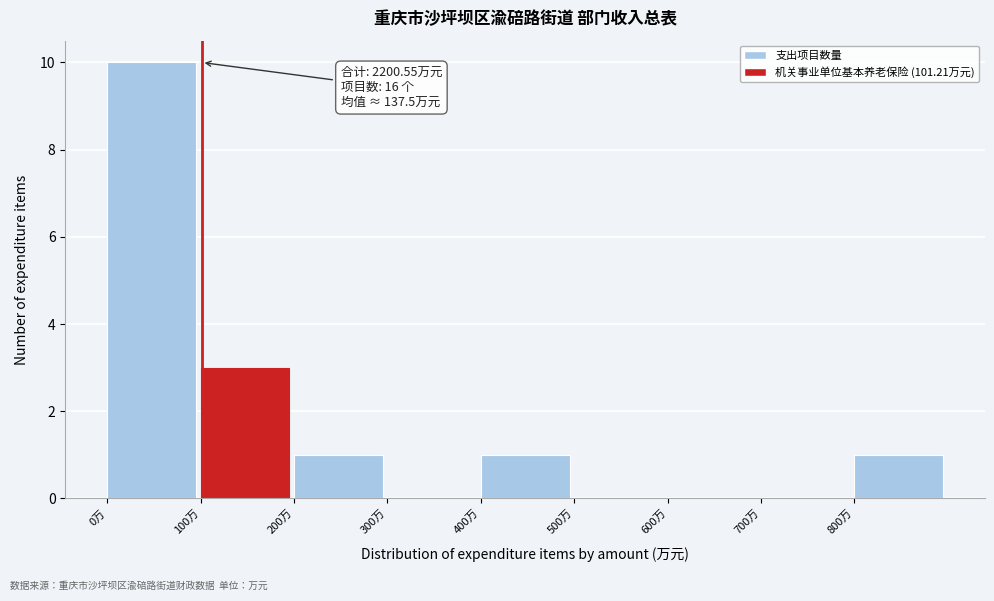

Over which range of the x-axis is the bar tallest?

0 to 100